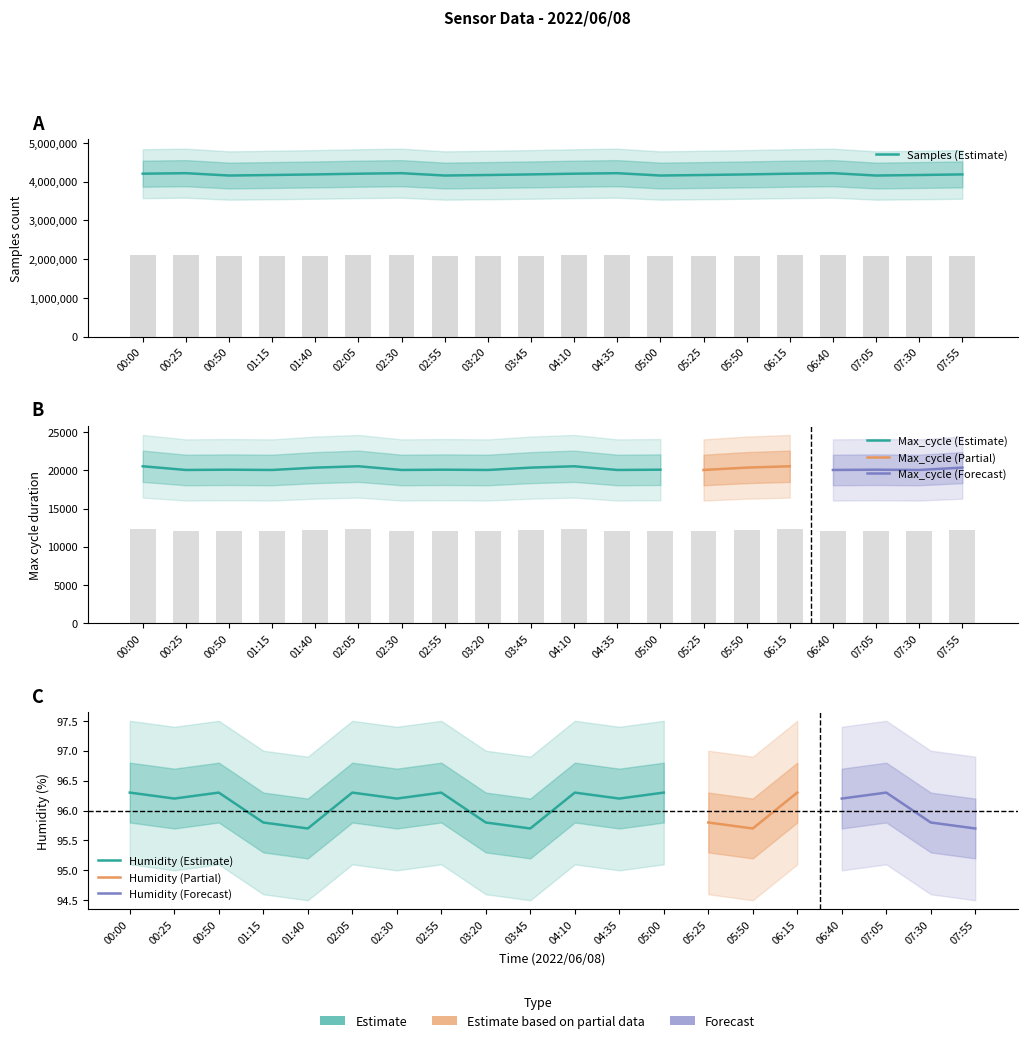

List the labels in order of Samples value, largest first.

00:25, 02:30, 04:35, 06:40, 00:00, 02:05, 04:10, 06:15, 01:40, 03:45, 05:50, 07:55, 01:15, 03:20, 05:25, 07:30, 00:50, 02:55, 05:00, 07:05